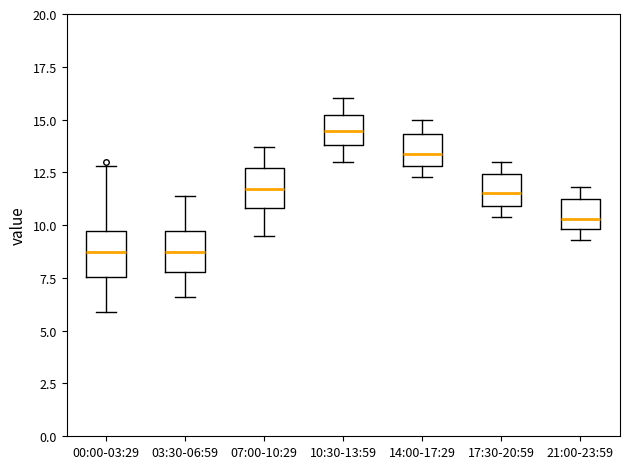

Where is the upper edge of the box for 17:30-20:59 on the y-axis? The values are not printed on the chart, so give them approximately, as read against the axis.

12.5